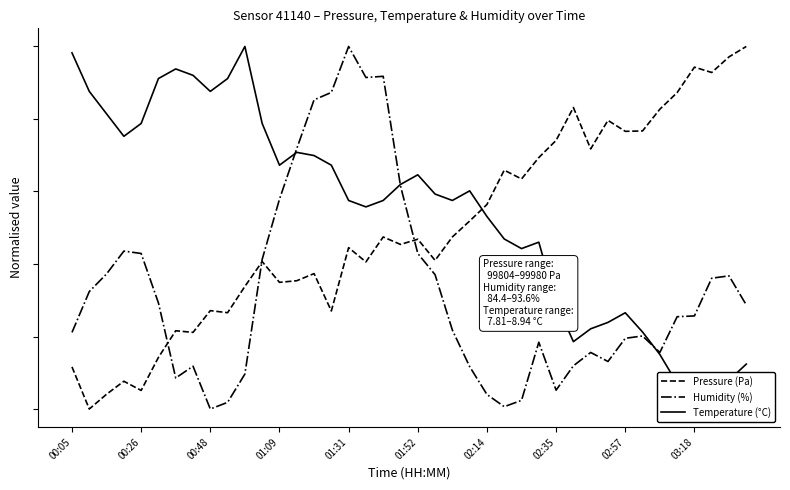

Reading right to left, list all the values displayed in this chart.

Pressure (Pa): 1.0	1.0	0.9	0.9	0.9	0.8	0.8	0.8	0.8	0.7	0.8	0.7	0.7	0.6	0.7	0.6	0.5	0.5	0.4	0.5	0.5	0.5	0.4	0.4	0.3	0.4	0.4	0.3	0.4	0.3	0.3	0.3	0.2	0.2	0.1	0.1	0.1	0.0	0.0	0.1
Humidity (%): 0.3	0.4	0.4	0.3	0.3	0.2	0.2	0.2	0.1	0.2	0.1	0.1	0.2	0.0	0.0	0.0	0.1	0.2	0.4	0.4	0.6	0.9	0.9	1.0	0.9	0.9	0.7	0.6	0.4	0.1	0.0	0.0	0.1	0.1	0.3	0.4	0.4	0.4	0.3	0.2
Temperature (°C): 0.1	0.1	0.0	0.0	0.1	0.2	0.2	0.3	0.2	0.2	0.2	0.3	0.5	0.4	0.5	0.5	0.6	0.6	0.6	0.6	0.6	0.6	0.6	0.6	0.7	0.7	0.7	0.7	0.8	1.0	0.9	0.9	0.9	0.9	0.9	0.8	0.8	0.8	0.9	1.0